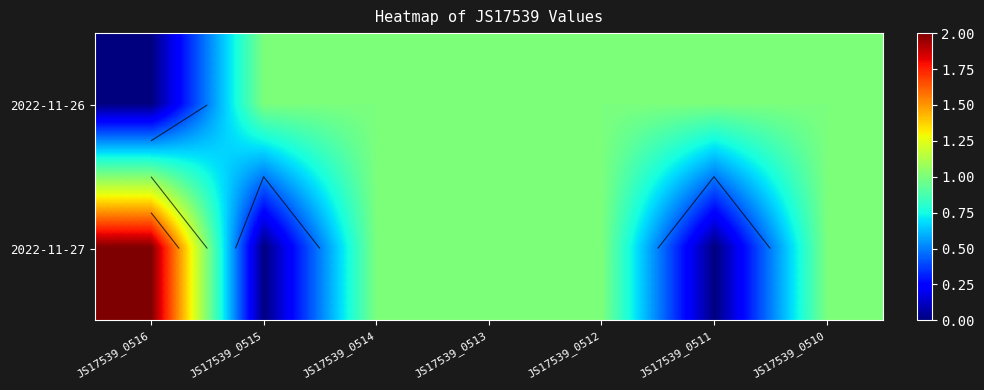

The value of 2022-11-26 at JS17539_0513 is 1. True or false?

False